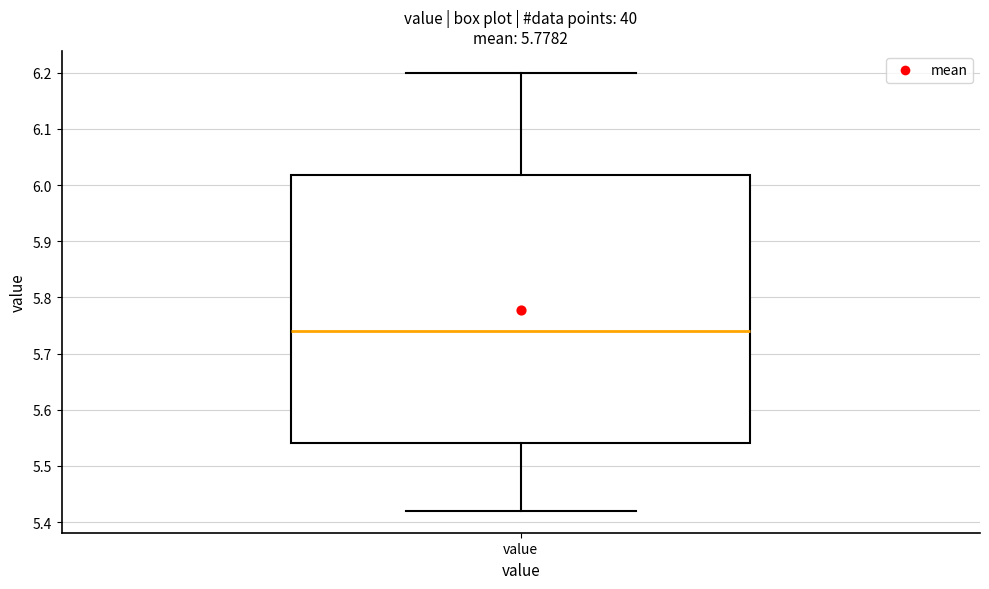

Read this box plot against the y-axis: the position of the median line, the range covered by the box, and the ends of both whiskers. The values are not printed on the chart, so give them approximately, as read against the axis.

median 5.74, box 5.54 to 6.02, whiskers 5.42 to 6.20